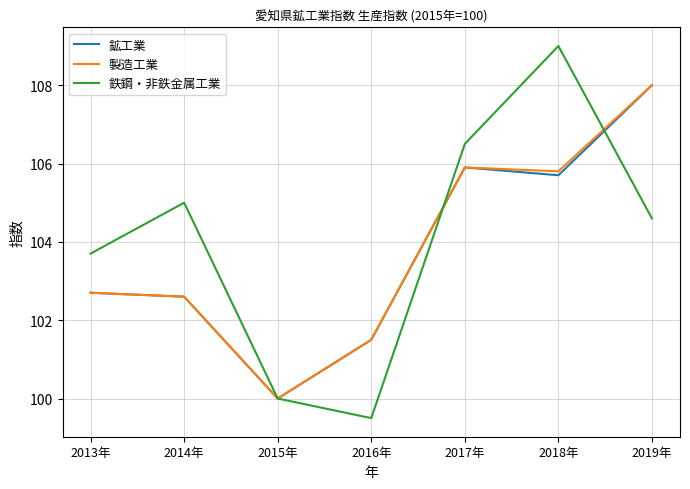

Which category has the highest value across all series?

2018年